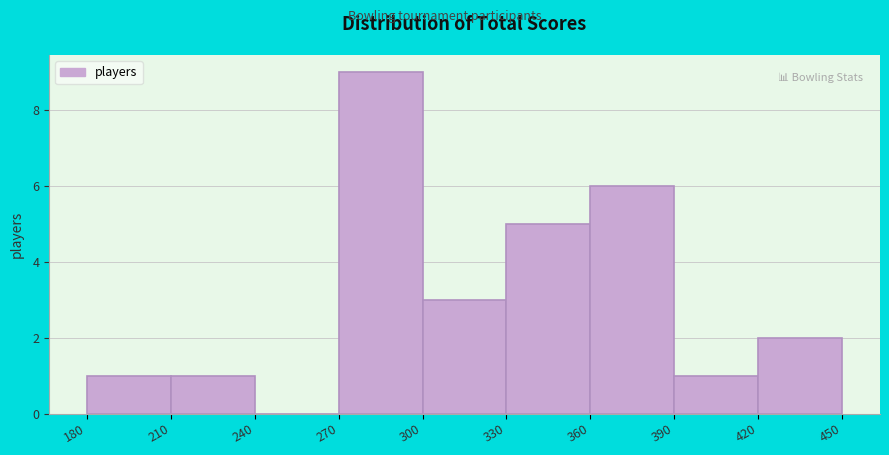

Which range on the x-axis has the tallest bar?

270 to 300